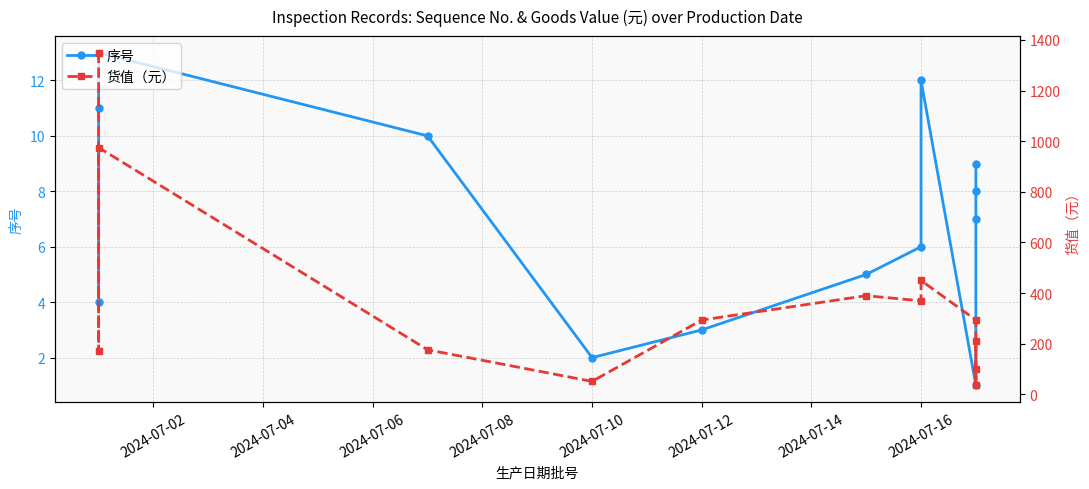

What is the minimum value for 序号?

1.0